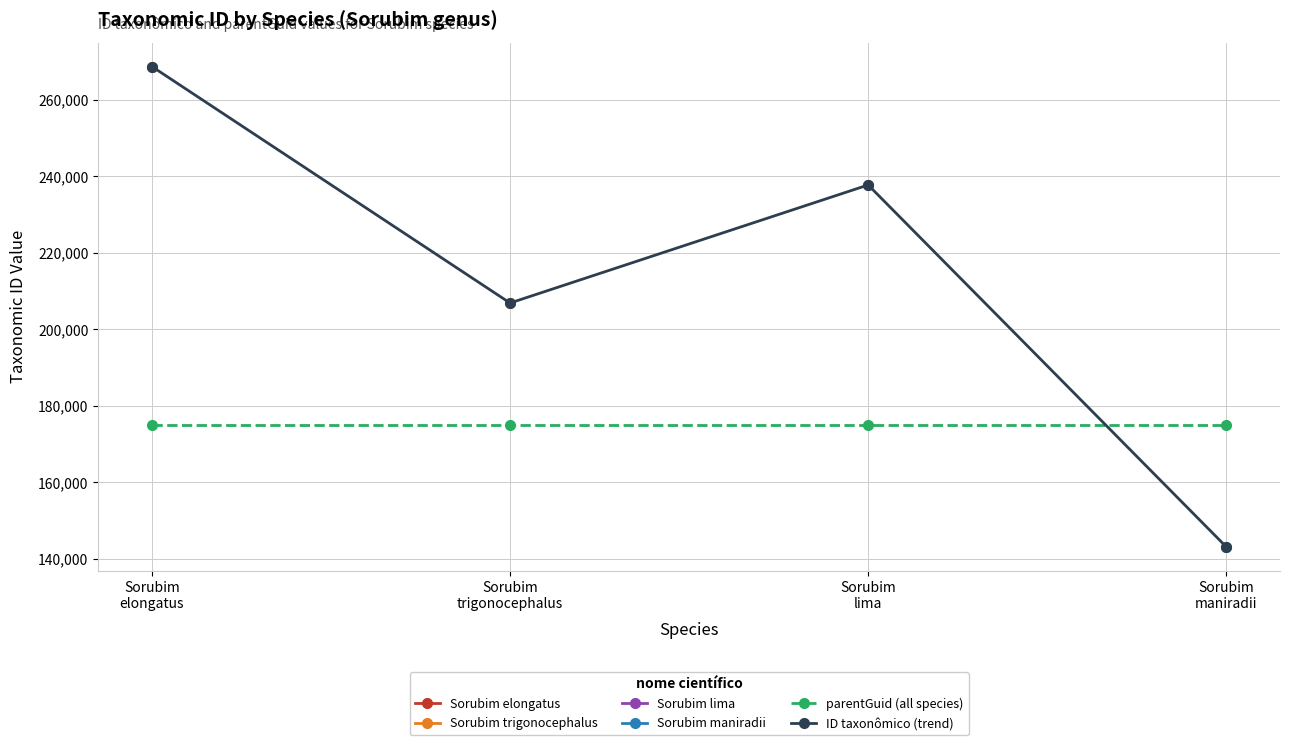

What position from the left is Sorubim
trigonocephalus?

2